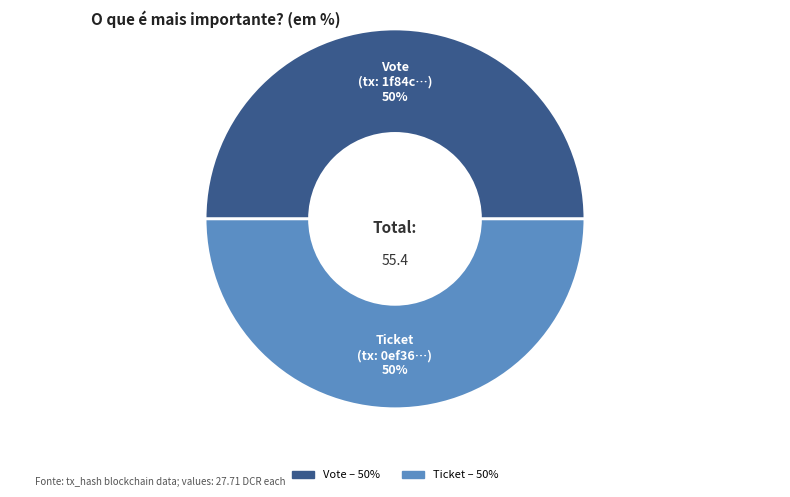

To the nearest percent, what is the difference between the Ticket and Vote slice percentages?

0%